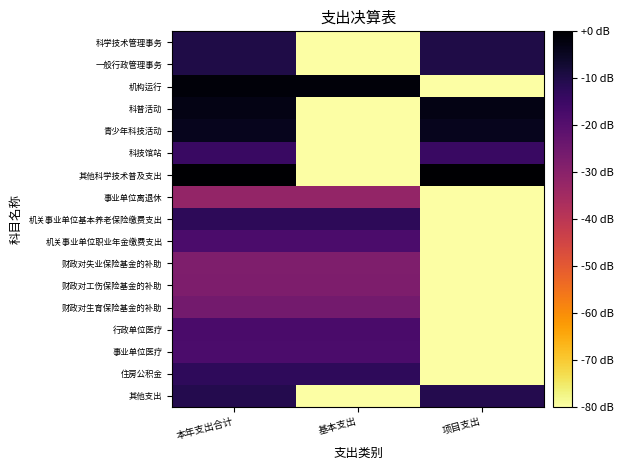

Which series has the largest total across all categories?

其他科学技术普及支出